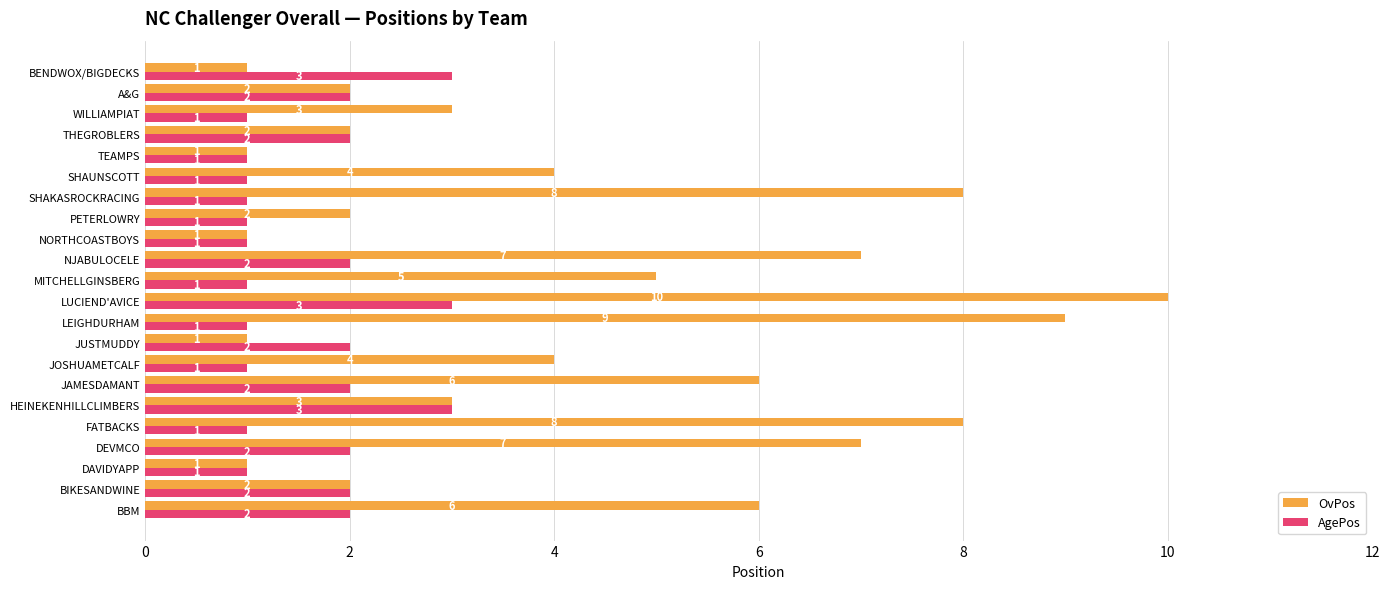

What is the sum of the AgePos values at BIKESANDWINE and SHAUNSCOTT?

3